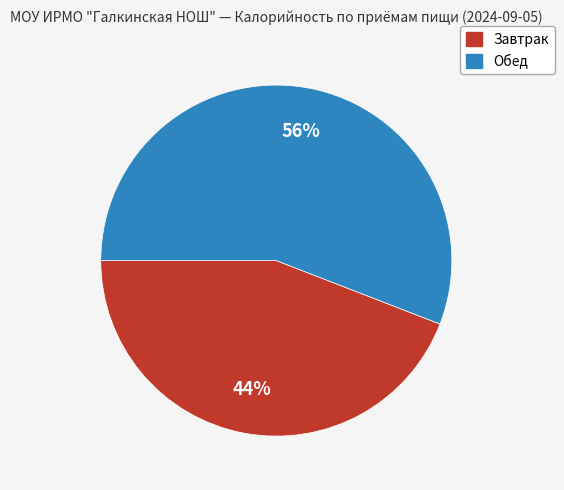

What percentage is the Завтрак slice, to the nearest percent?

44%